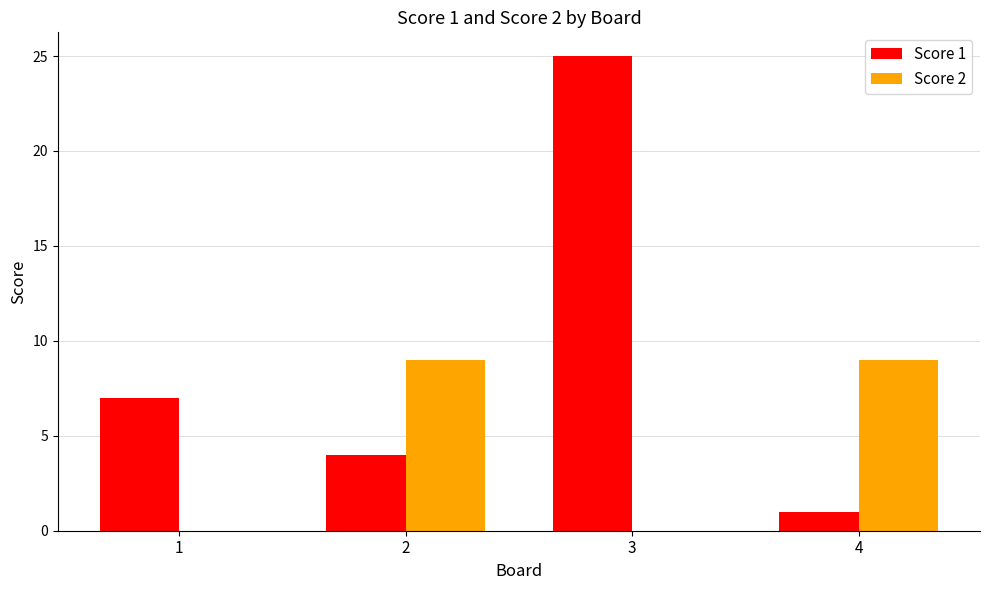

How many series are shown in this chart?

2